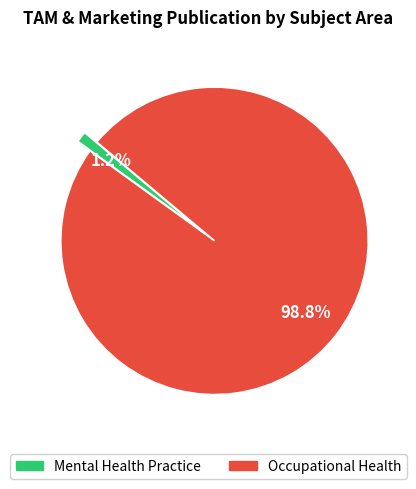

Combined, do Mental Health Practice and Occupational Health account for over 50%?

Yes